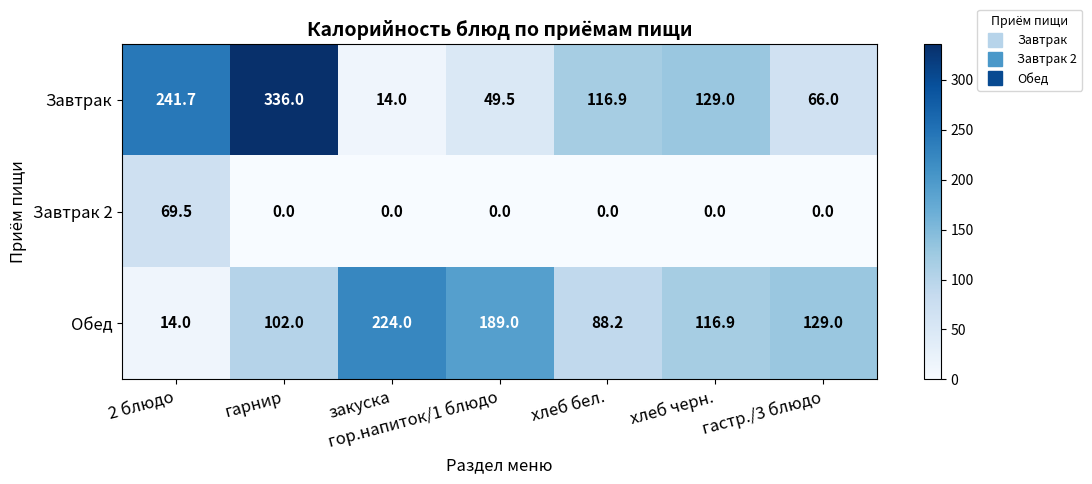

Which label corresponds to the largest value in the chart?

гарнир